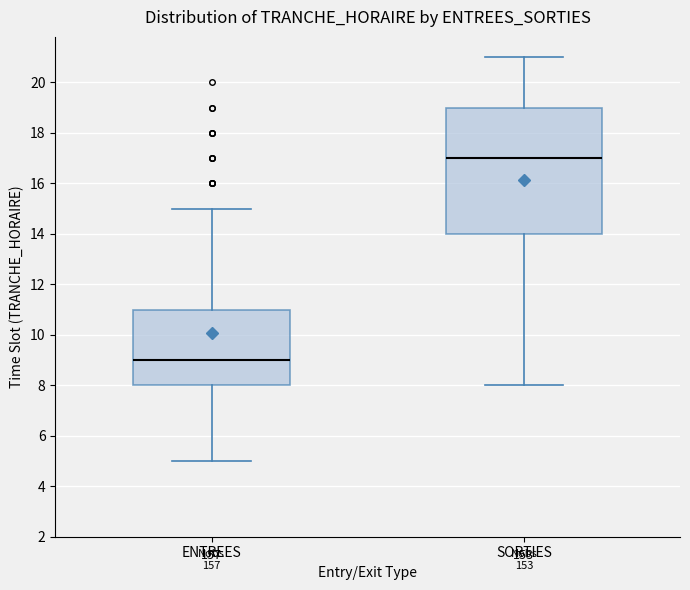

Reading left to right, read every box against the y-axis: the position of its median line, the range the box covers, and the ends of its whiskers. The values are not printed on the chart, so give them approximately, as read against the axis.

ENTREES: median 9, box 8 to 11, whiskers 5 to 15
SORTIES: median 17, box 14 to 19, whiskers 8 to 21